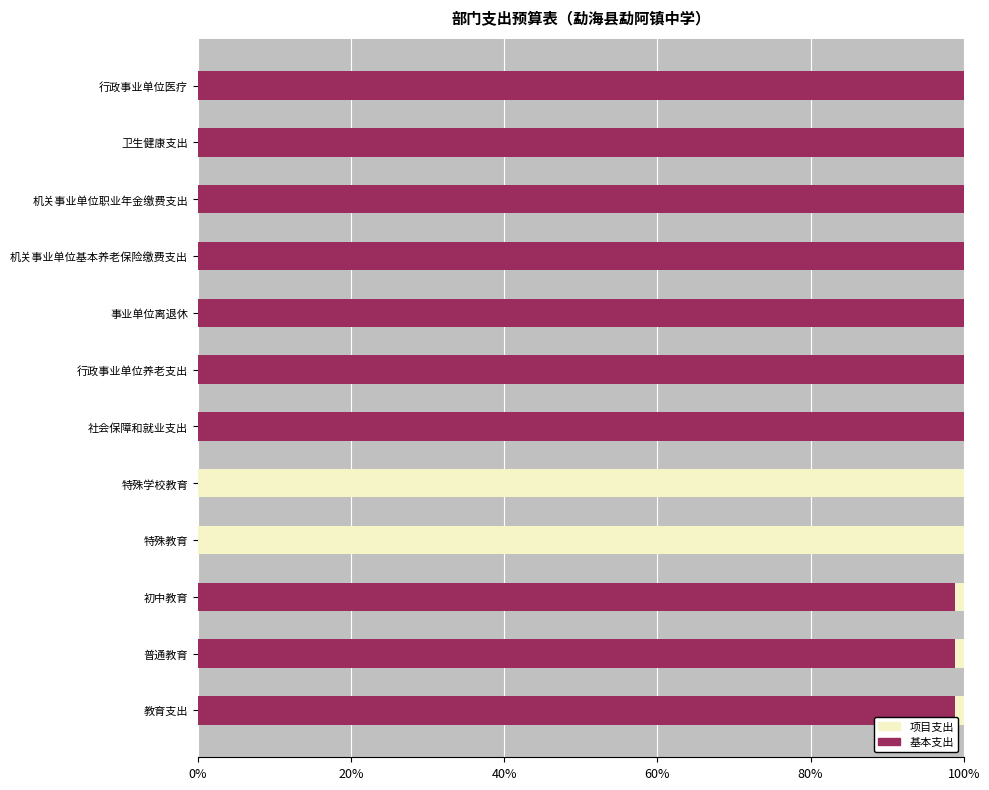

True or false: 基本支出 has a value of 49.0 at 特殊教育.

False